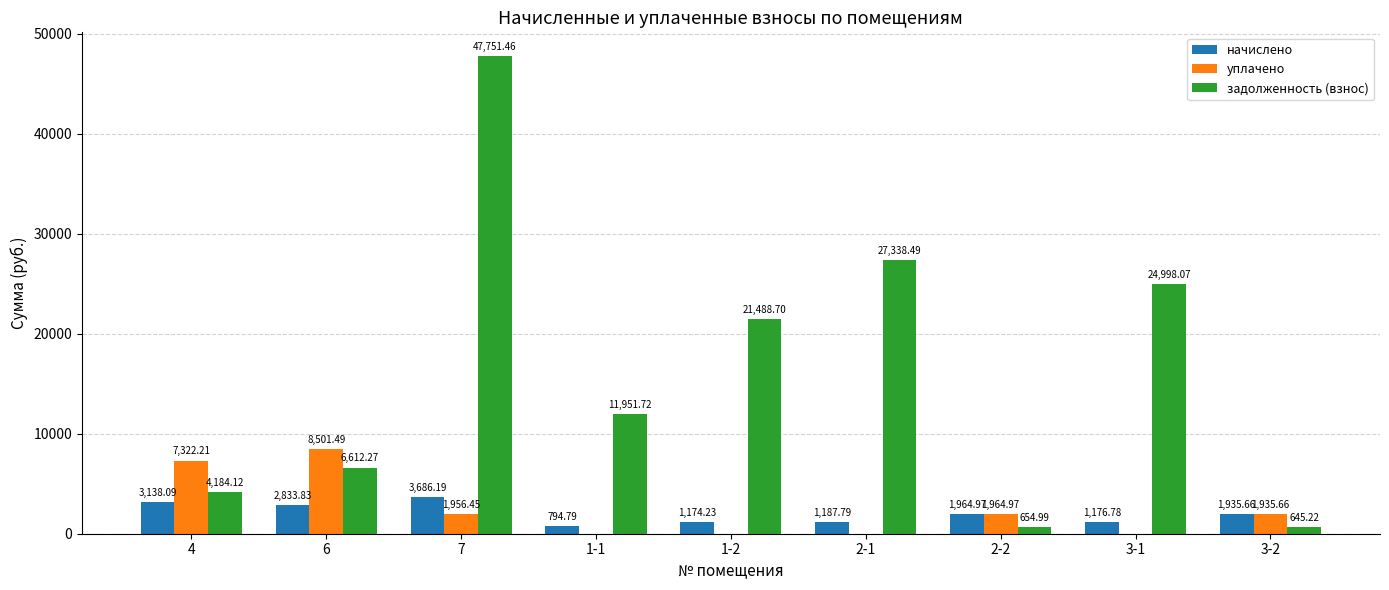

What is the average value of the начислено series?

1988.0